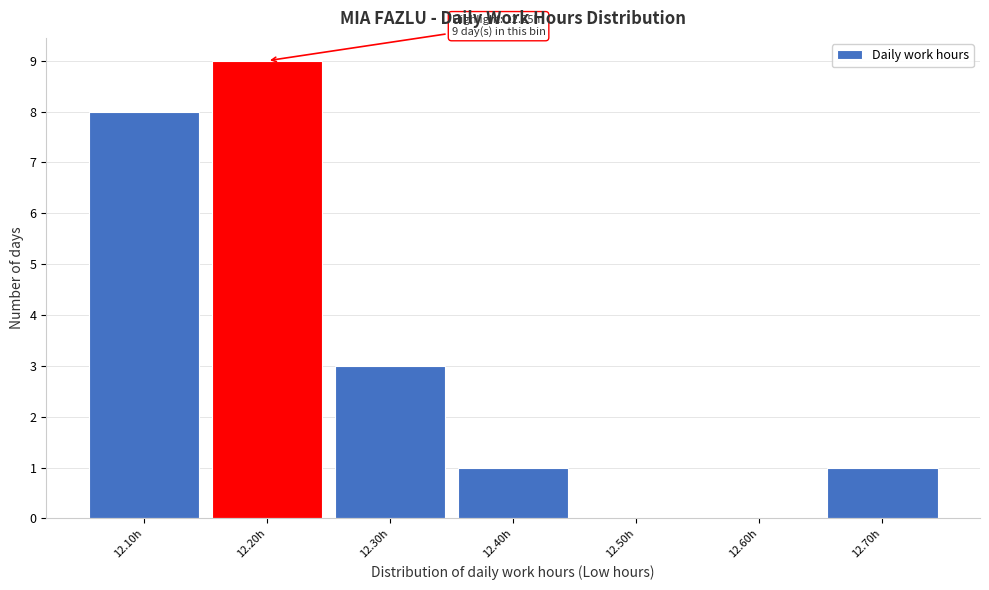

Reading left to right, list all the values displayed in this chart.

12.10h=8	12.20h=9	12.30h=3	12.40h=1	12.50h=0	12.60h=0	12.70h=1